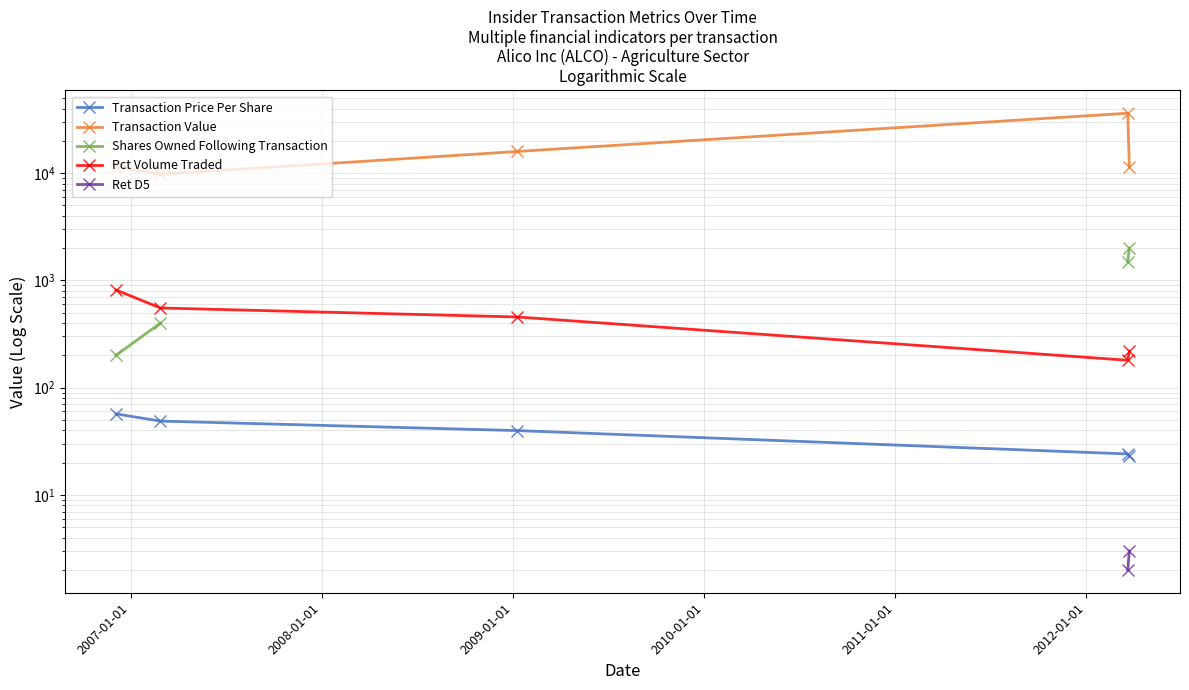

True or false: Transaction Value and Ret D5 cross at least once.

False